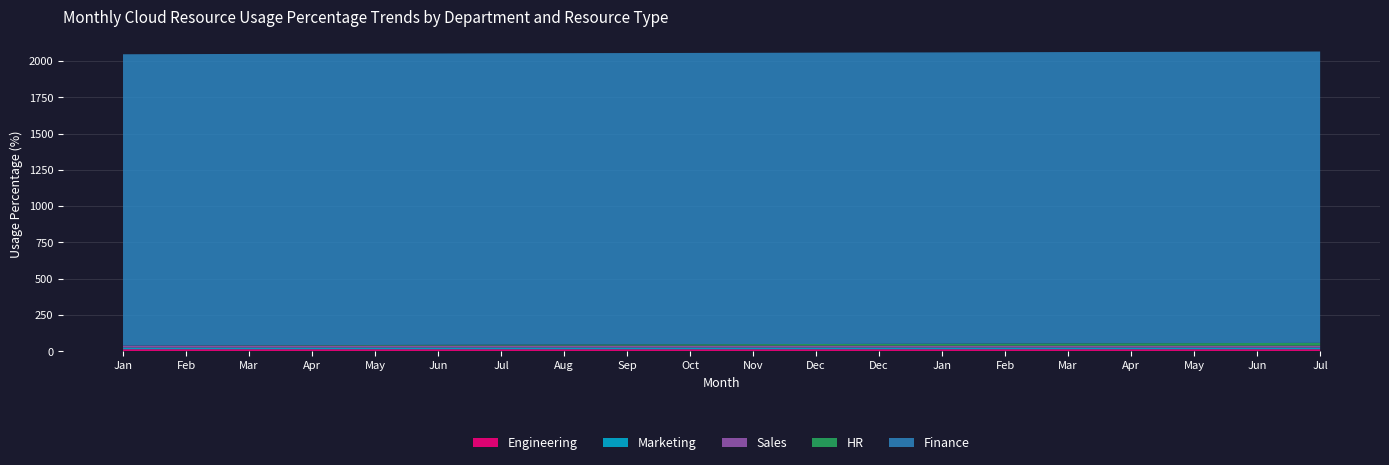

Reading left to right, extract all data points from this chart.

Engineering: 0=13.2	1=13.1	2=13.1	3=13.0	4=12.9	5=12.9	6=12.9	7=12.8	8=12.8	9=12.8	10=12.8	11=12.9	12=12.9	13=12.9	14=13.0	15=12.9	16=12.9	17=13.0	18=13.0	19=13.0
Marketing: 0=11.3	1=11.5	2=11.8	3=11.8	4=11.9	5=11.9	6=12.2	7=12.0	8=12.0	9=11.9	10=11.8	11=11.8	12=11.8	13=11.4	14=11.7	15=11.7	16=11.7	17=11.5	18=11.5	19=11.5
Sales: 0=13.6	1=13.6	2=13.6	3=13.6	4=13.6	5=13.6	6=13.6	7=13.6	8=13.6	9=13.6	10=13.6	11=13.6	12=13.6	13=13.6	14=13.6	15=13.6	16=13.6	17=13.6	18=13.6	19=13.6
HR: 0=0.0	1=1.0	2=2.0	3=3.0	4=4.0	5=5.0	6=6.0	7=7.0	8=8.0	9=9.0	10=10.0	11=11.0	12=12.0	13=13.0	14=14.0	15=15.0	16=16.0	17=17.0	18=18.0	19=19.0
Finance: 0=2009.0	1=2009.0	2=2009.0	3=2009.0	4=2009.0	5=2009.0	6=2009.0	7=2009.0	8=2009.0	9=2009.0	10=2009.0	11=2009.0	12=2009.0	13=2009.0	14=2009.0	15=2009.0	16=2009.0	17=2009.0	18=2009.0	19=2009.0